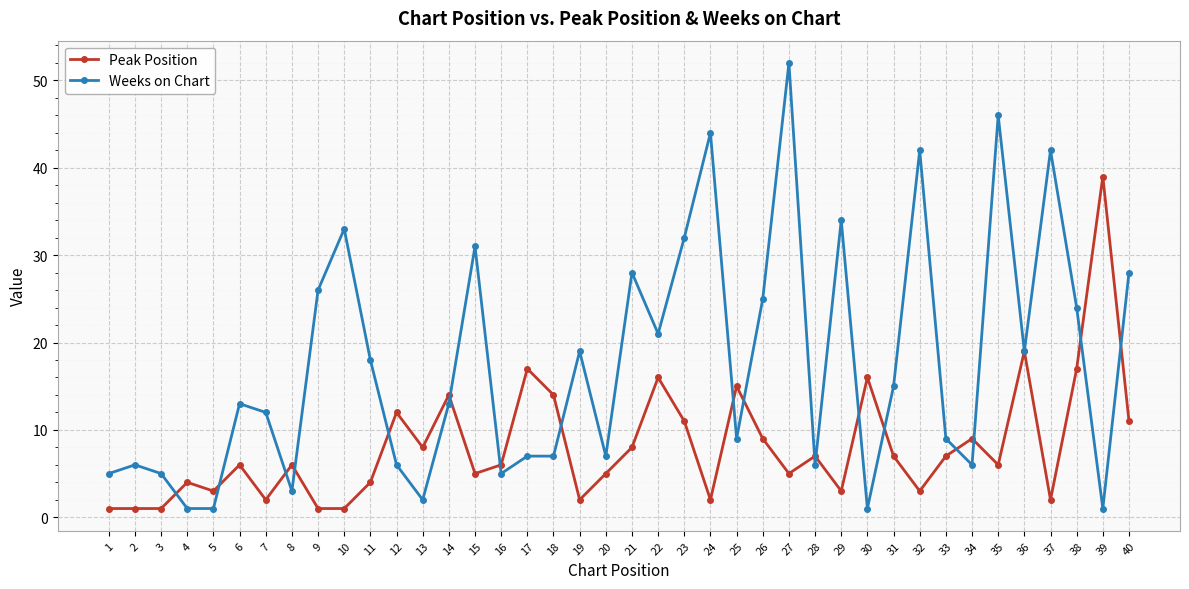

True or false: Weeks on Chart has more than 0 points higher than both neighbors.

True